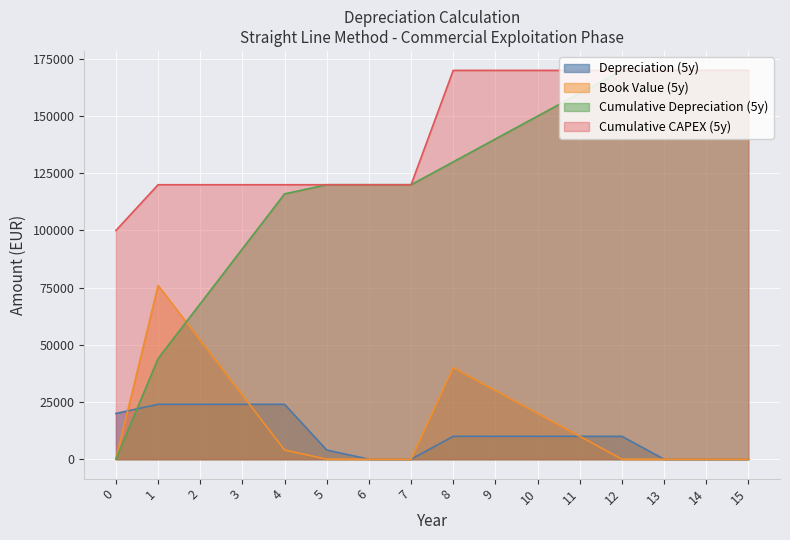

What are all the series names shown in the legend?

Depreciation (5y), Book Value (5y), Cumulative Depreciation (5y), Cumulative CAPEX (5y)